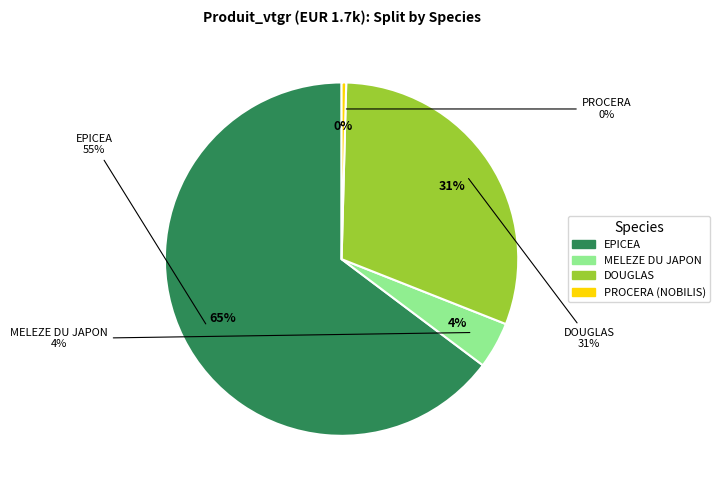

Which category accounts for the majority?

EPICEA